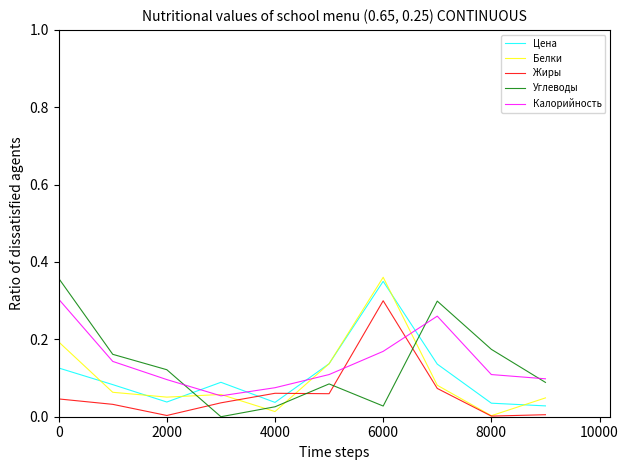

Which series ends up on top after the final intersection of Углеводы and Жиры?

Углеводы